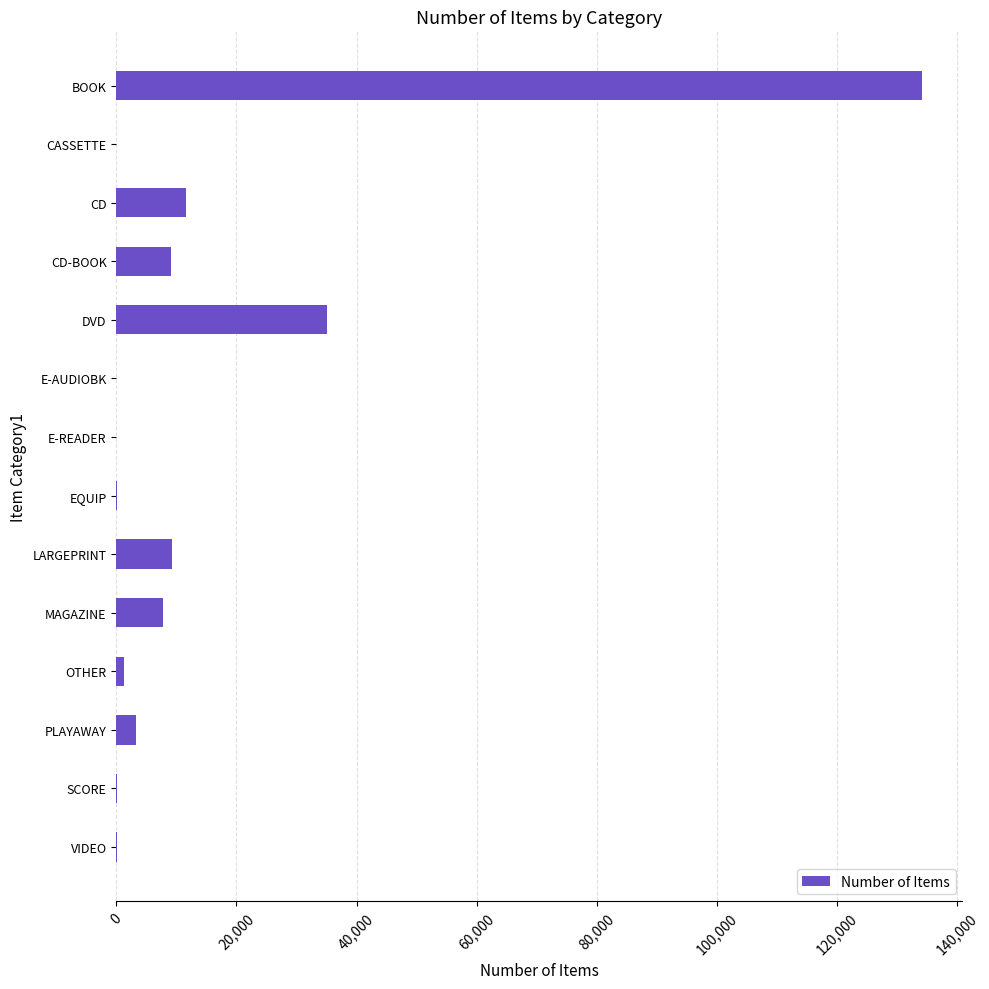

What is the sum of all values?

211924